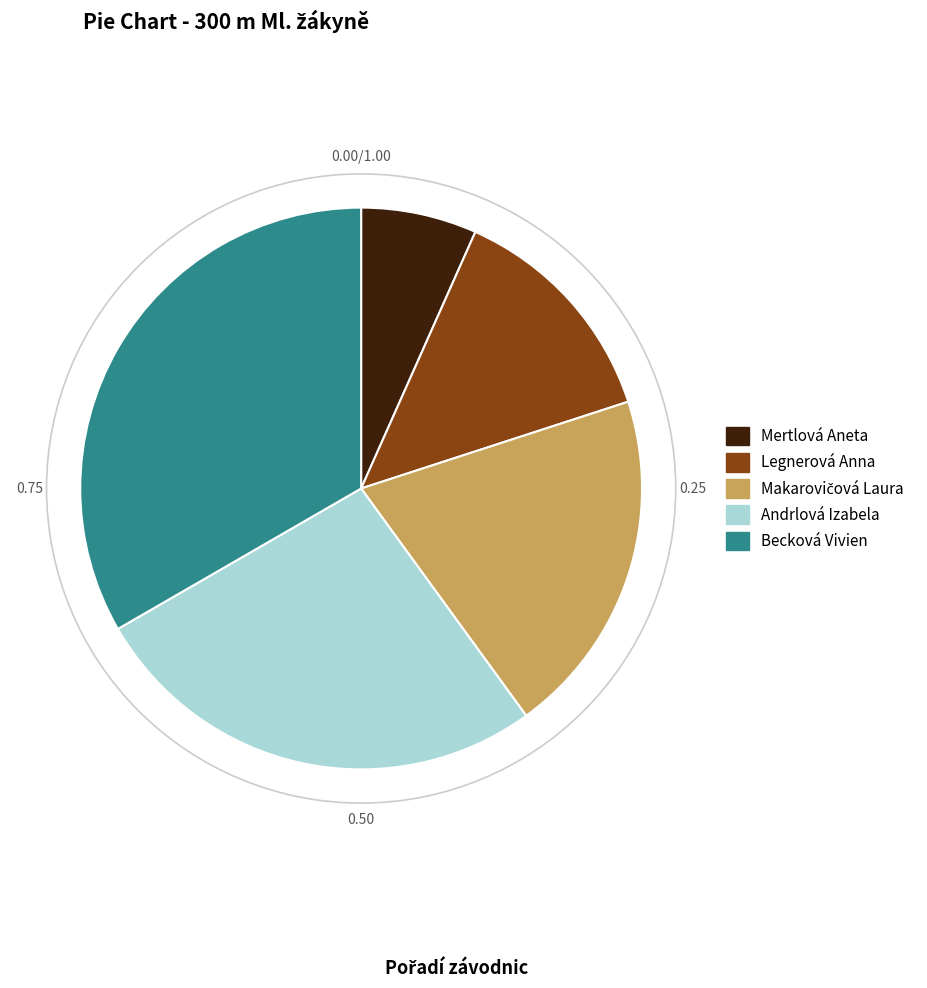

Combined, do Mertlová Aneta and Legnerová Anna account for over 50%?

No